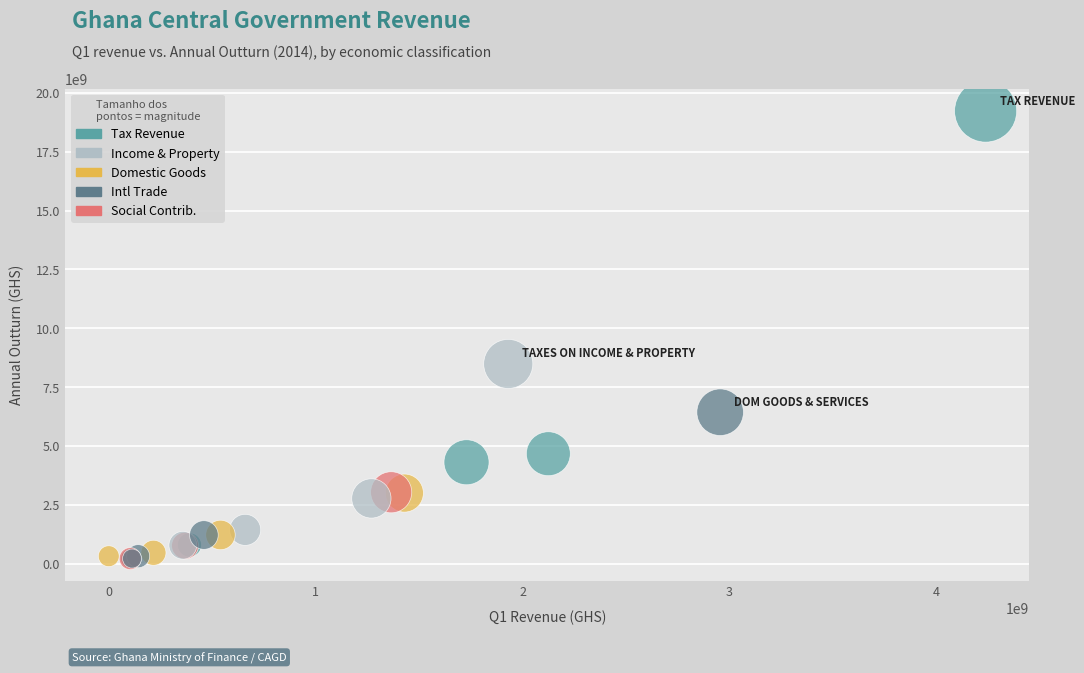

What Y value in the scatter plot is closest to 9723180906?

8486571523.1